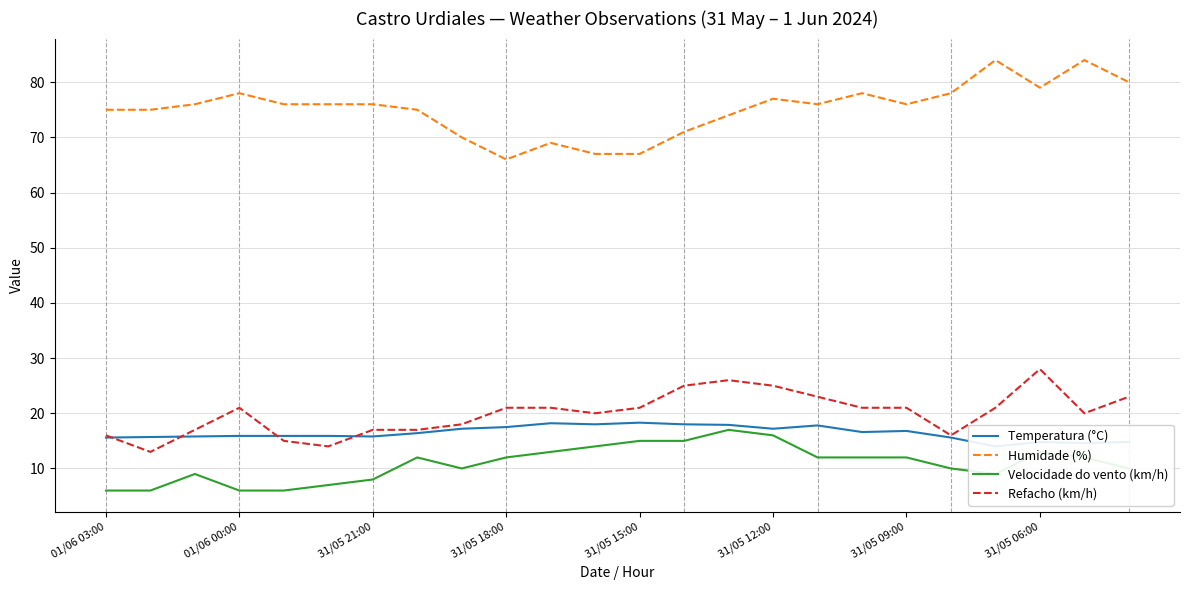

What are all the series names shown in the legend?

Temperatura (°C), Humidade (%), Velocidade do vento (km/h), Refacho (km/h)